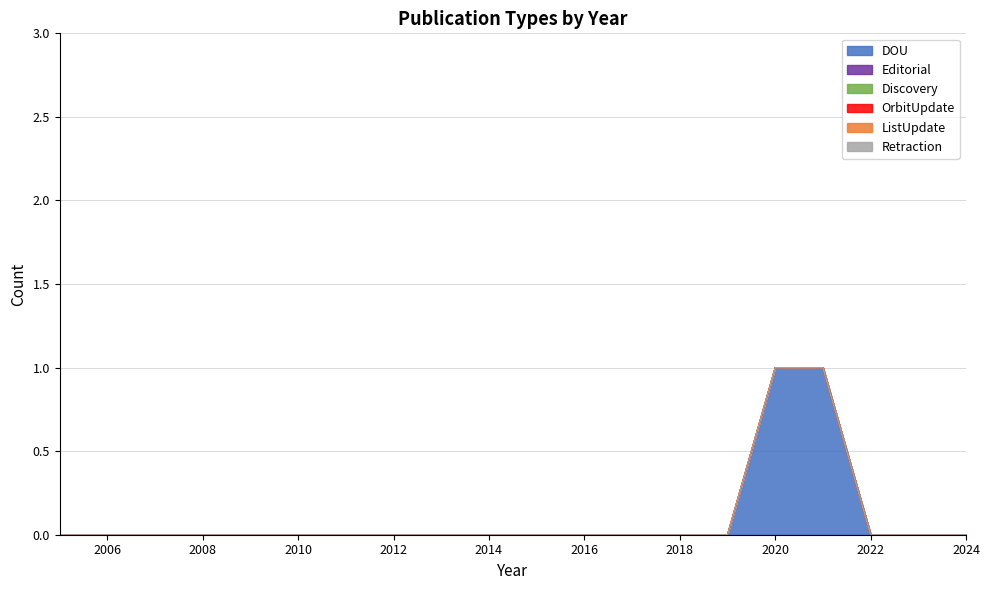

At which category is the sum across all series the highest?

2021